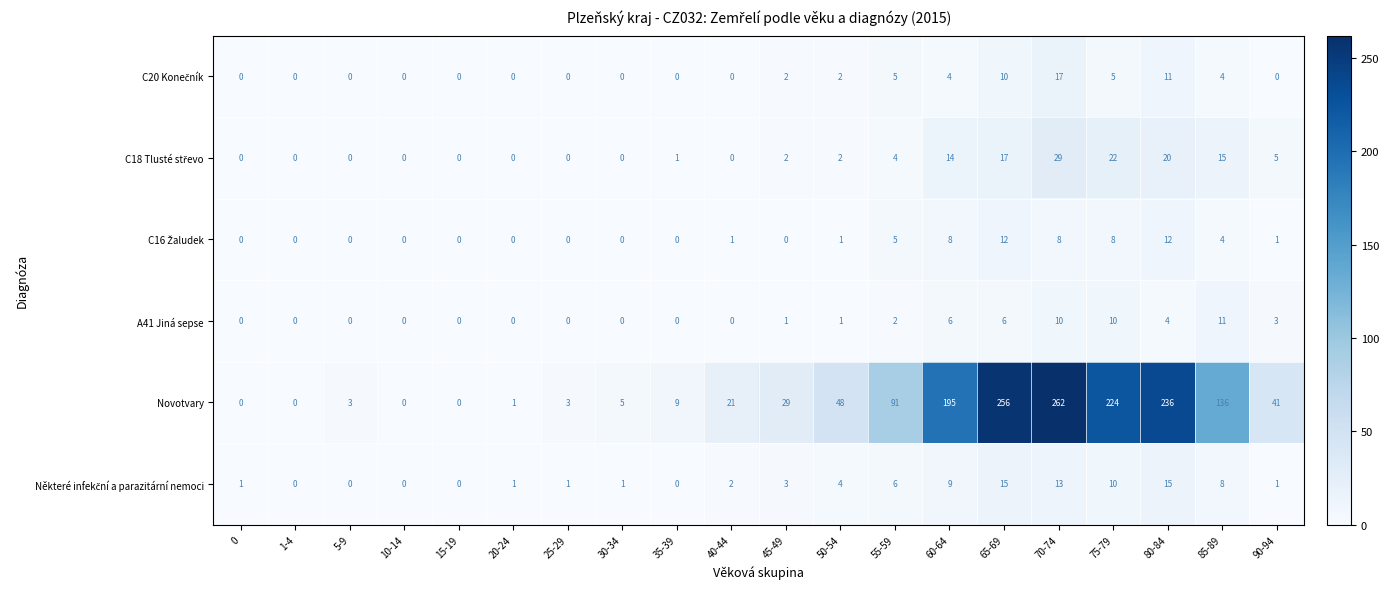

Which category has the highest value across all series?

70-74